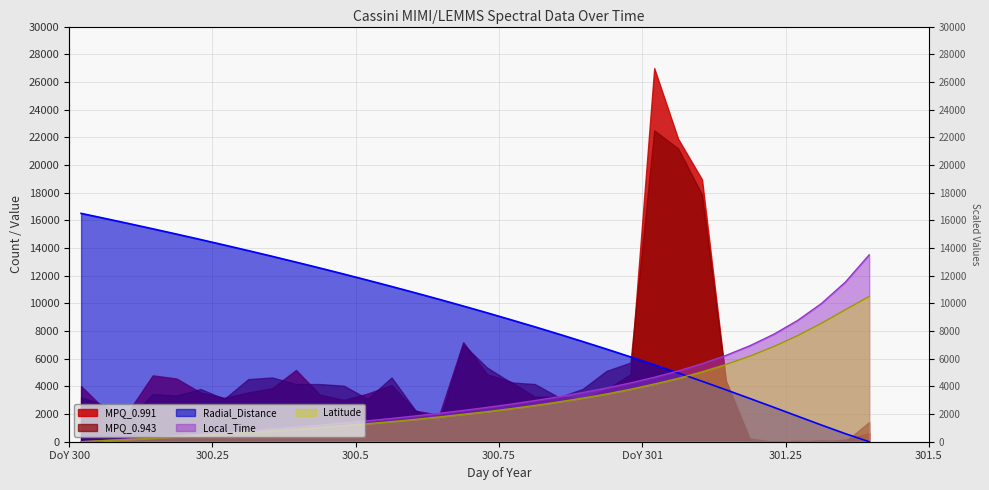

What is the sum of all Radial_Distance values?

308380.6